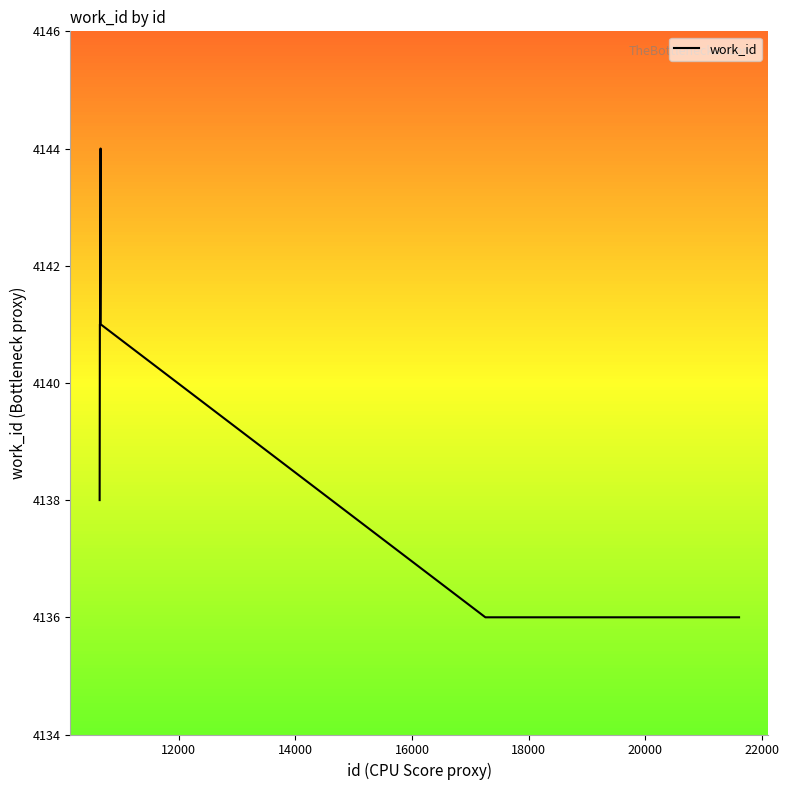

What is the greatest value displayed?

4144